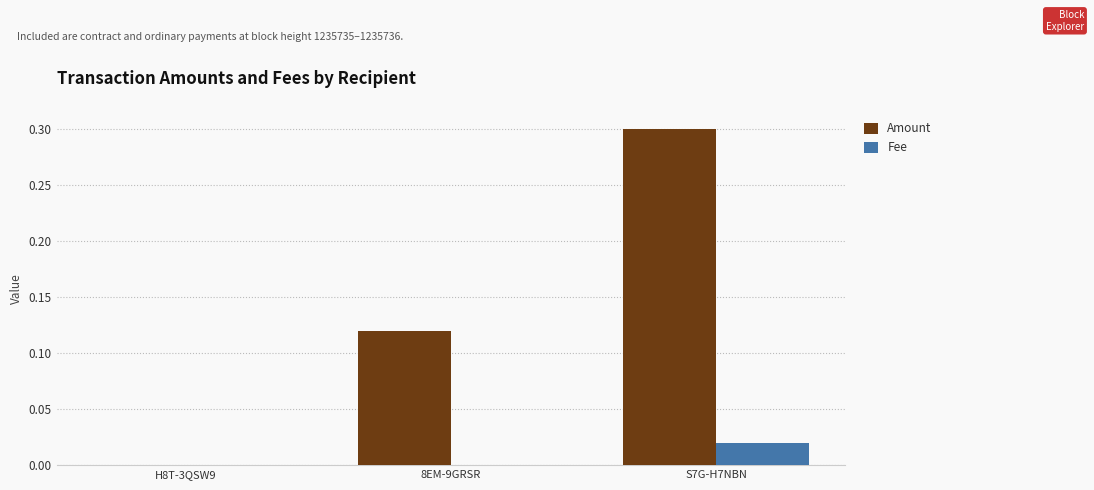

Which series has the largest total across all categories?

Amount